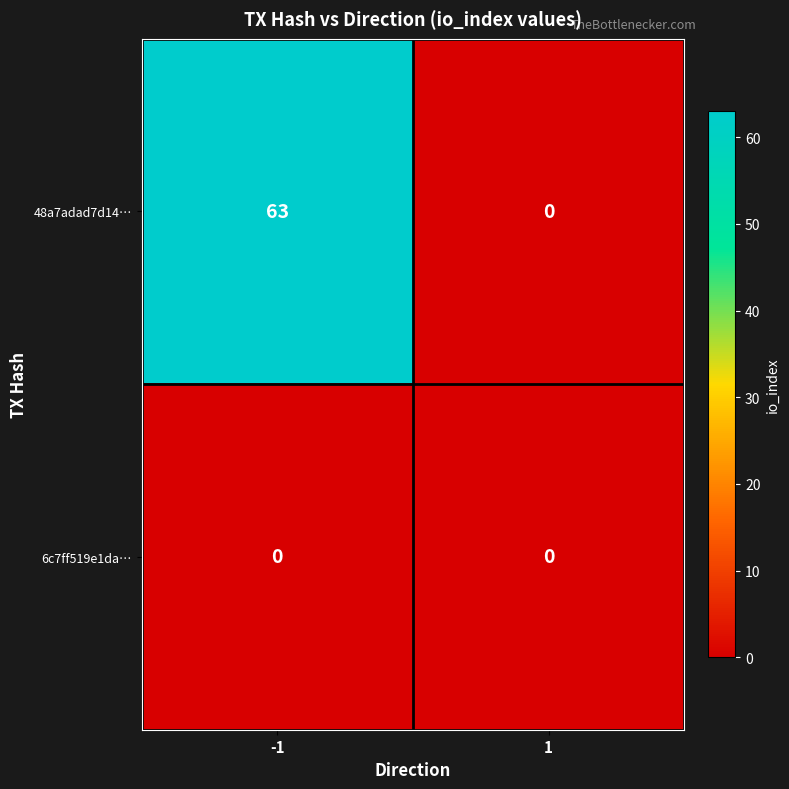

At how many categories does at least one series exceed 26?

1